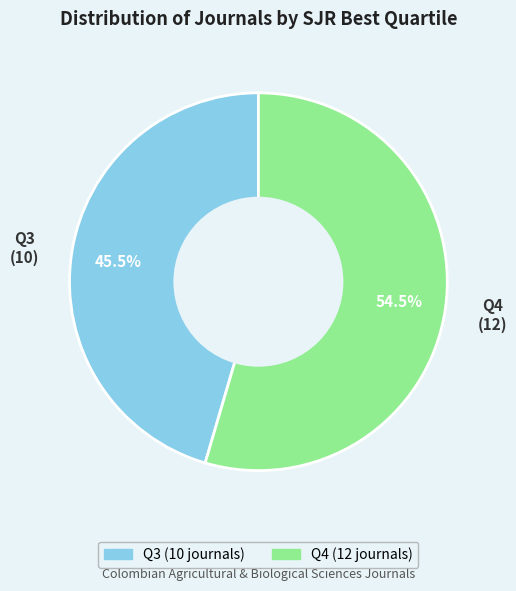

Approximately how many times larger is the value at Q3 compared to Q4?

0.8